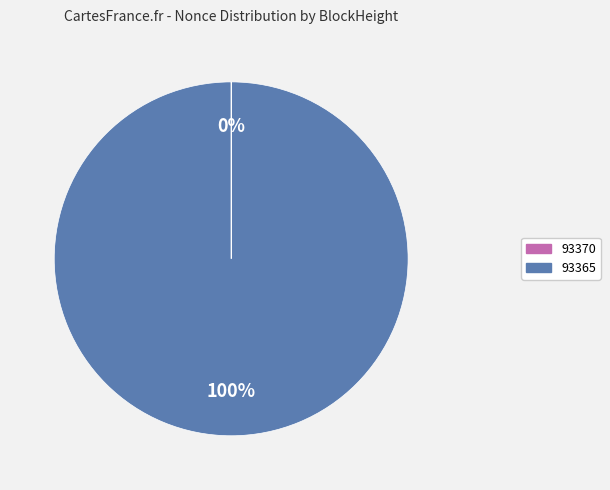

To the nearest percent, what is the average slice percentage?

50%